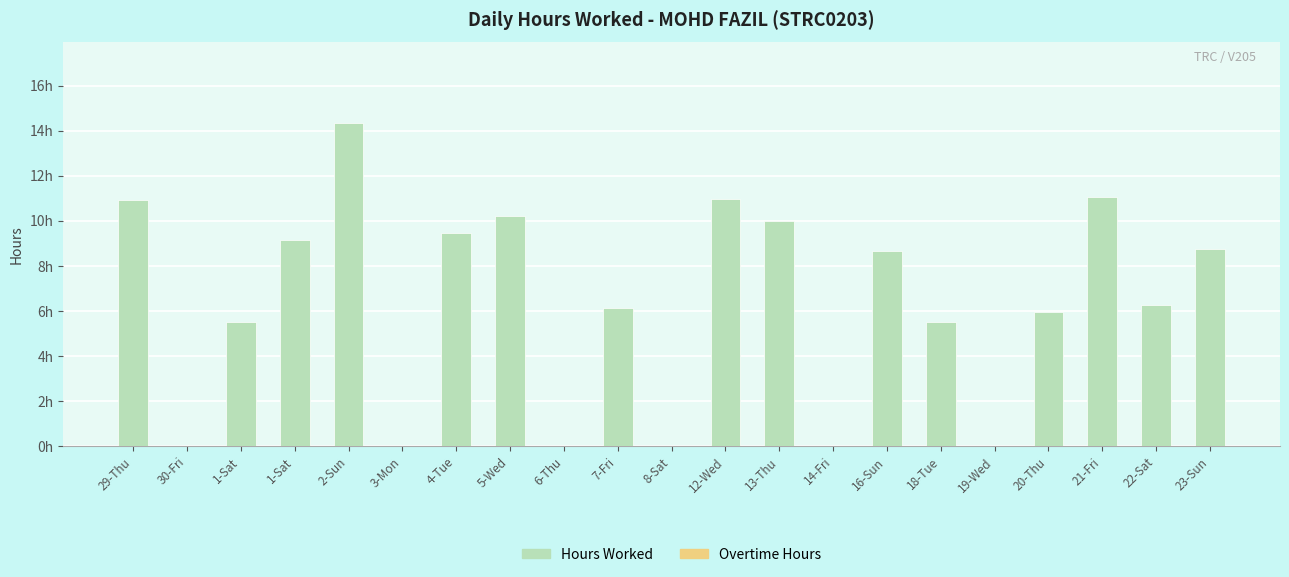

Count the number of categories in the chart.

21